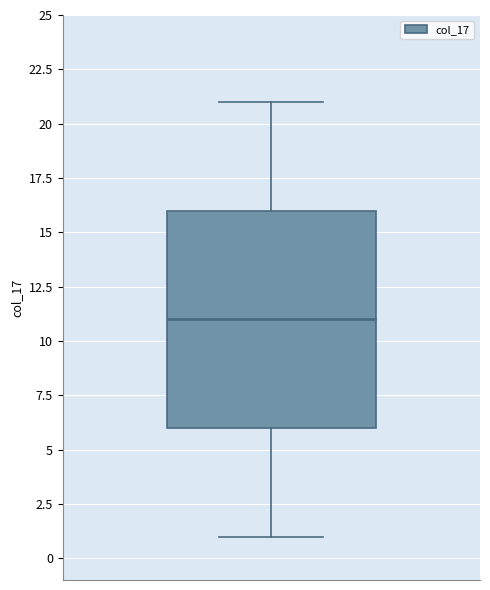

Read this box plot against the y-axis: the position of the median line, the range covered by the box, and the ends of both whiskers. The values are not printed on the chart, so give them approximately, as read against the axis.

median 11, box 6 to 16, whiskers 1 to 21